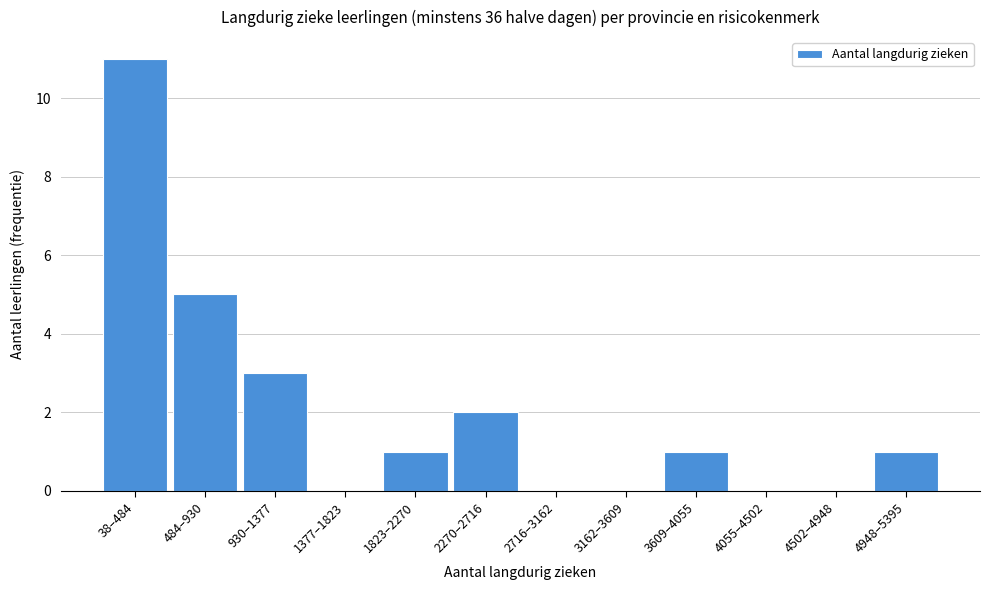

Reading left to right, extract all data points from this chart.

38–484=11	484–930=5	930–1377=3	1377–1823=0	1823–2270=1	2270–2716=2	2716–3162=0	3162–3609=0	3609–4055=1	4055–4502=0	4502–4948=0	4948–5395=1